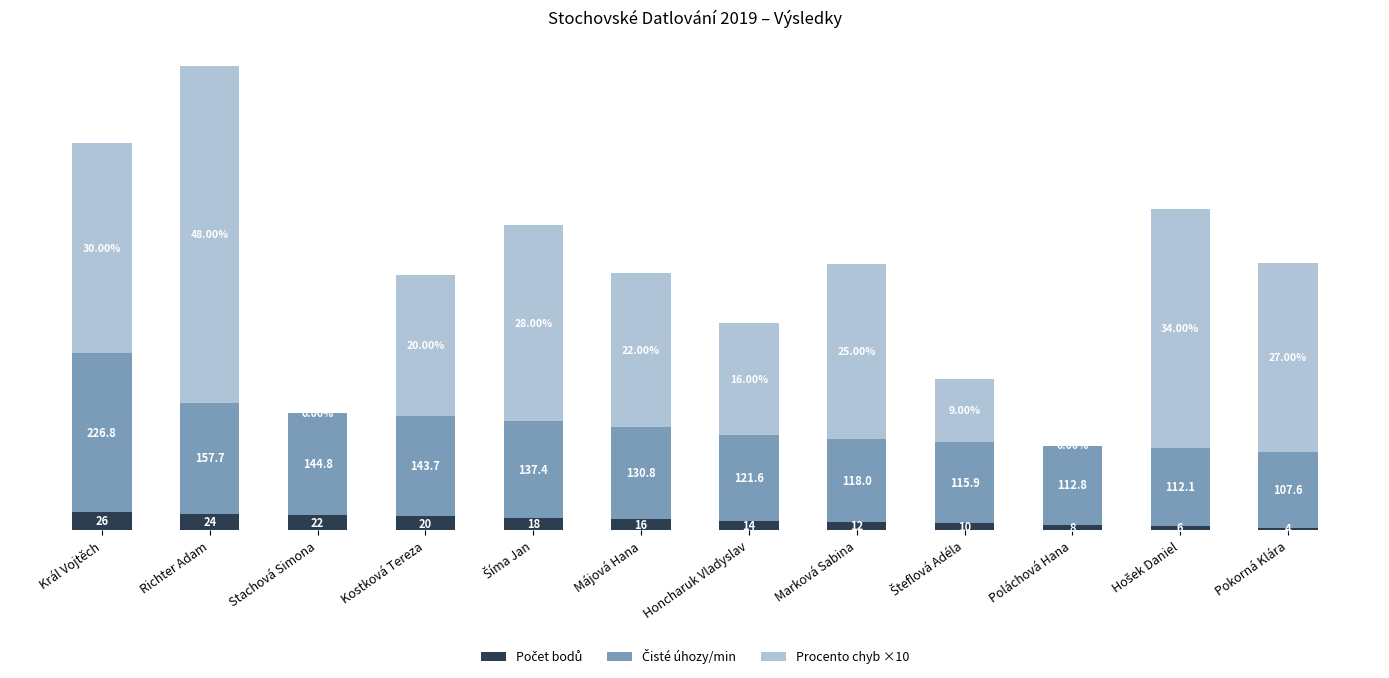

At which category is the sum across all series the highest?

Richter Adam